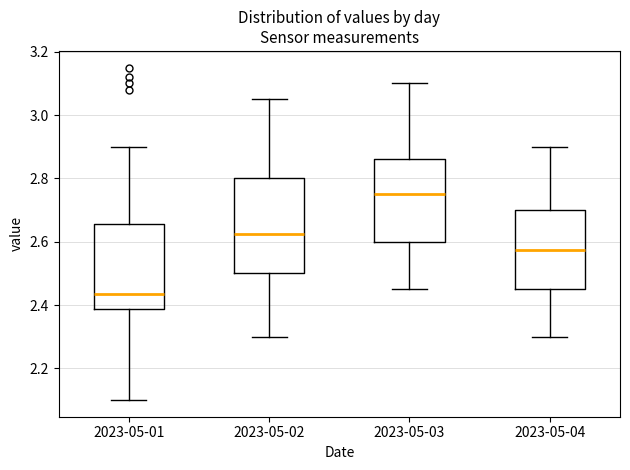

Reading left to right, transcribe this box plot: for each box, give where its median line is, the range the box spans, and where its two whiskers end, as read against the y-axis. The values are not printed on the chart, so give them approximately, as read against the axis.

2023-05-01: median 2.44, box 2.38 to 2.66, whiskers 2.10 to 2.90
2023-05-02: median 2.62, box 2.50 to 2.80, whiskers 2.30 to 3.06
2023-05-03: median 2.76, box 2.60 to 2.86, whiskers 2.46 to 3.10
2023-05-04: median 2.58, box 2.46 to 2.70, whiskers 2.30 to 2.90